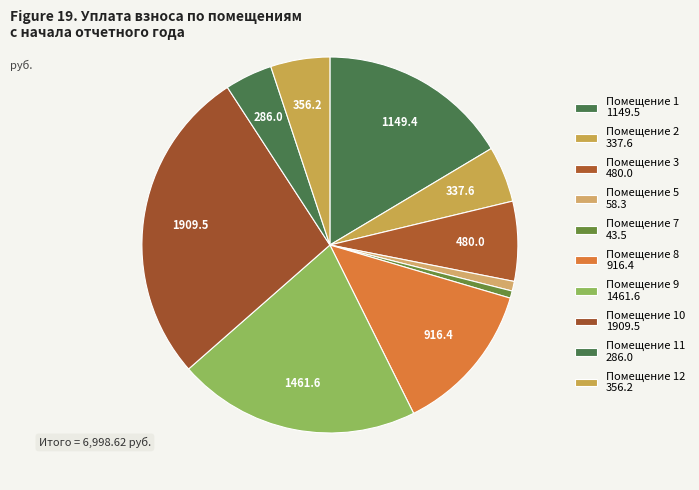

How many slices are in this pie chart?

10